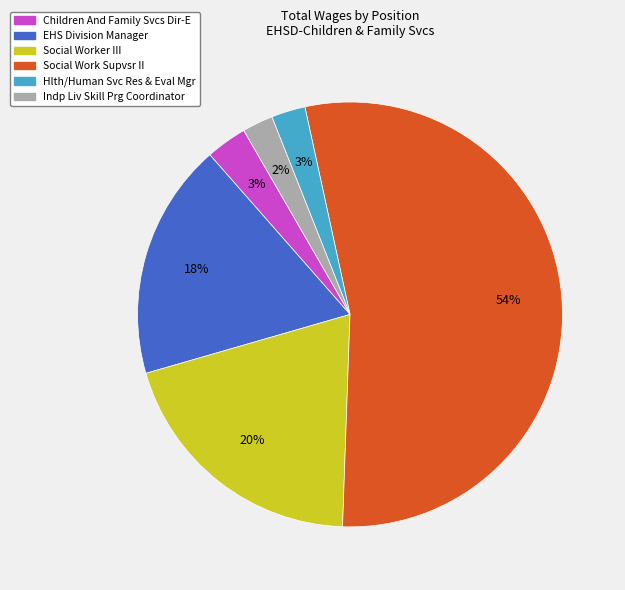

Is the sum of Social Worker III and Indp Liv Skill Prg Coordinator greater than half?

No